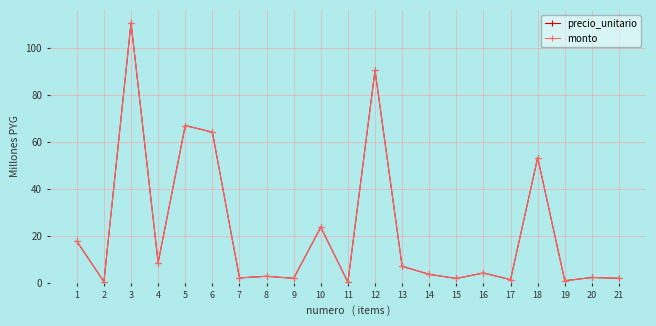

What is the minimum value for monto?

0.3